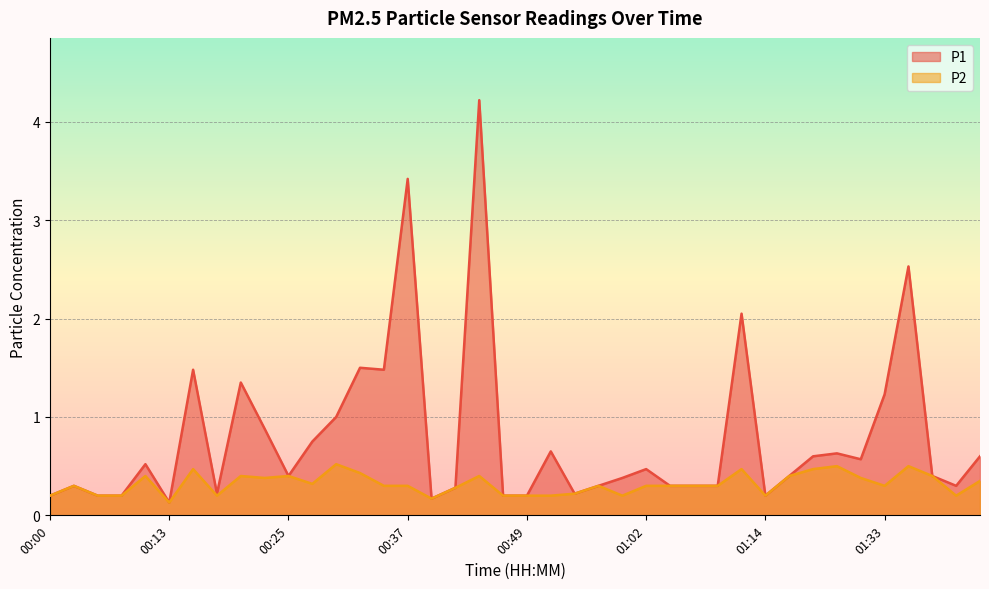

What are all the series names shown in the legend?

P1, P2